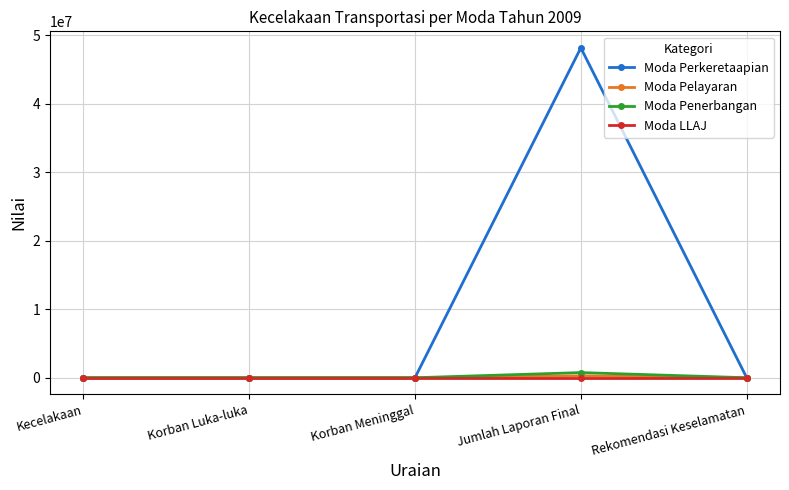

Which series has the largest total across all categories?

Moda Perkeretaapian